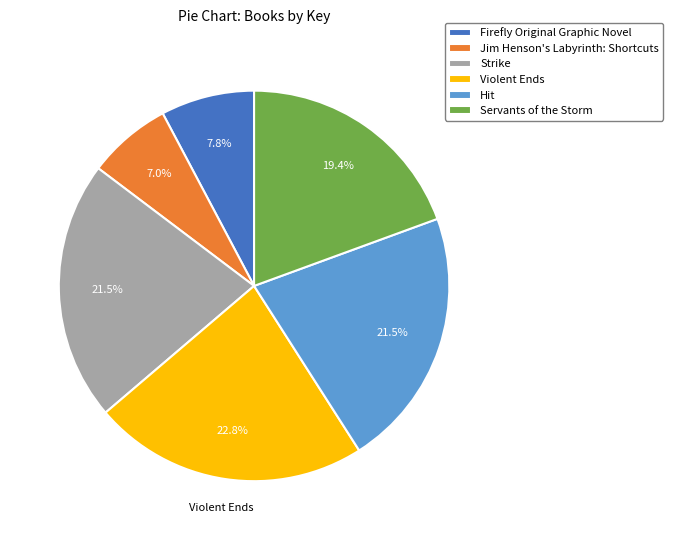

To the nearest percent, what is the combined percentage of Jim Henson's Labyrinth: Shortcuts and Strike?

28%